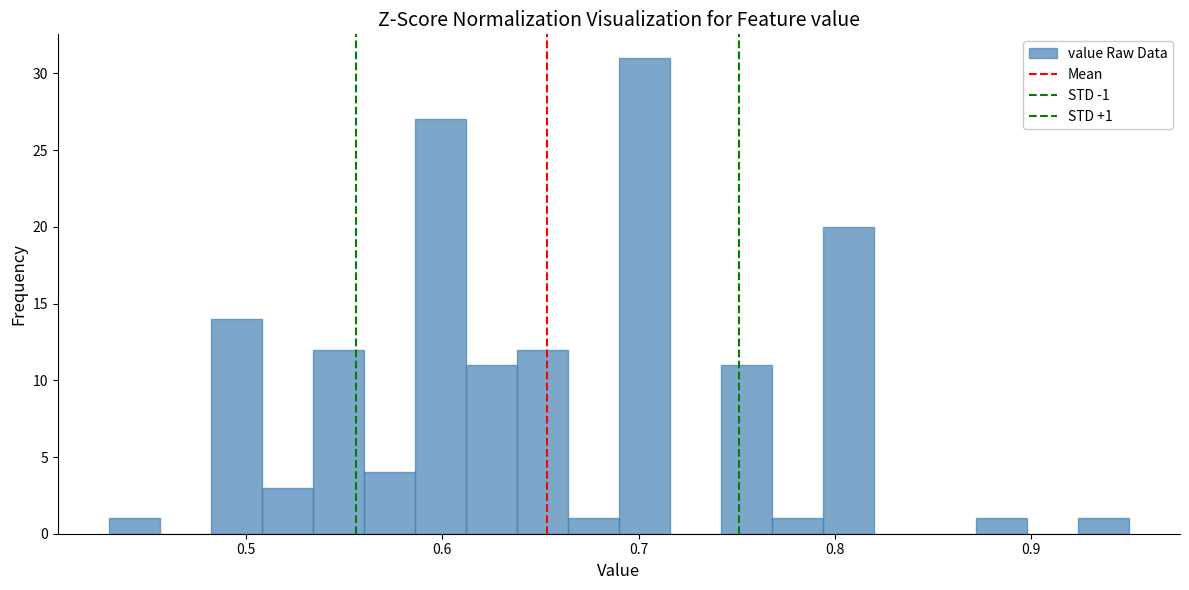

Read against the x-axis, roughly where is the centre of the tallest bar?

0.70